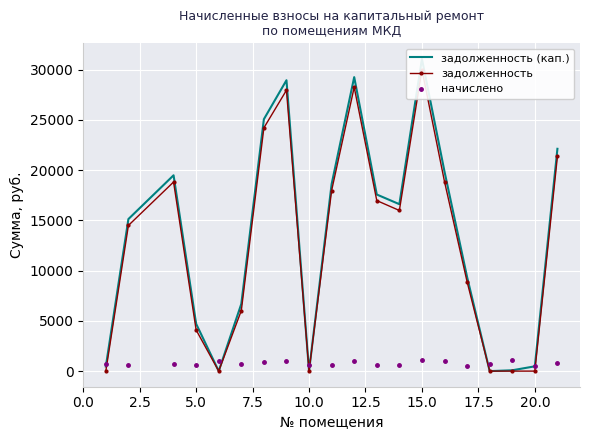

True or false: начислено has more than 2 points higher than both neighbors.

True